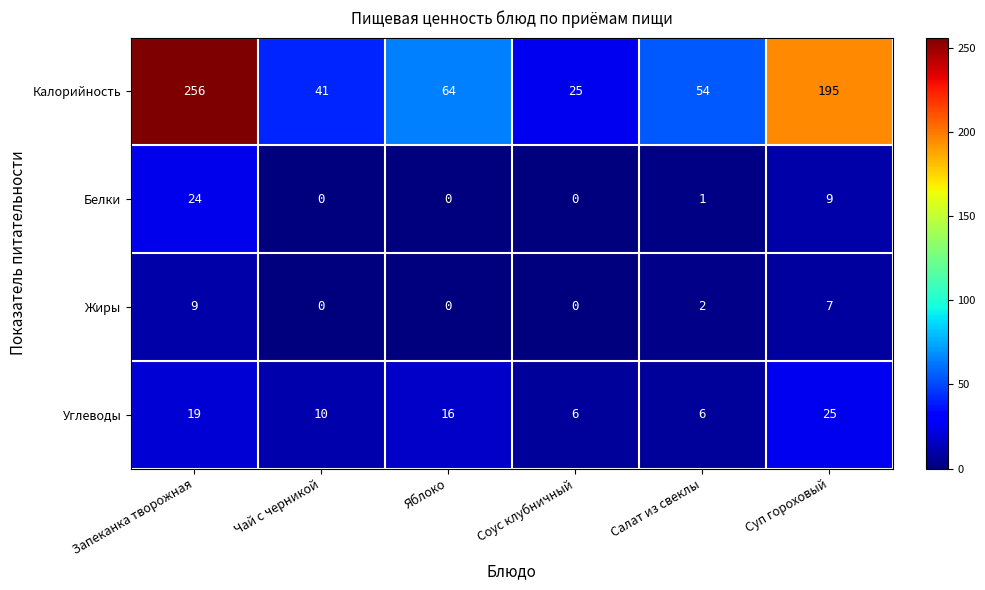

Which series has the widest spread of values?

Калорийность